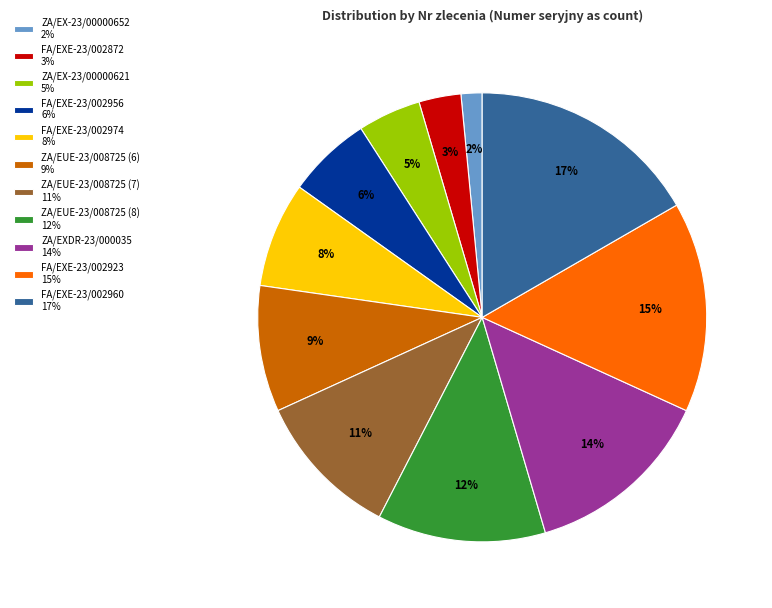

Between ZA/EUE-23/008725 (6) 9% and FA/EXE-23/002956 6%, which is larger?

ZA/EUE-23/008725 (6) 9%